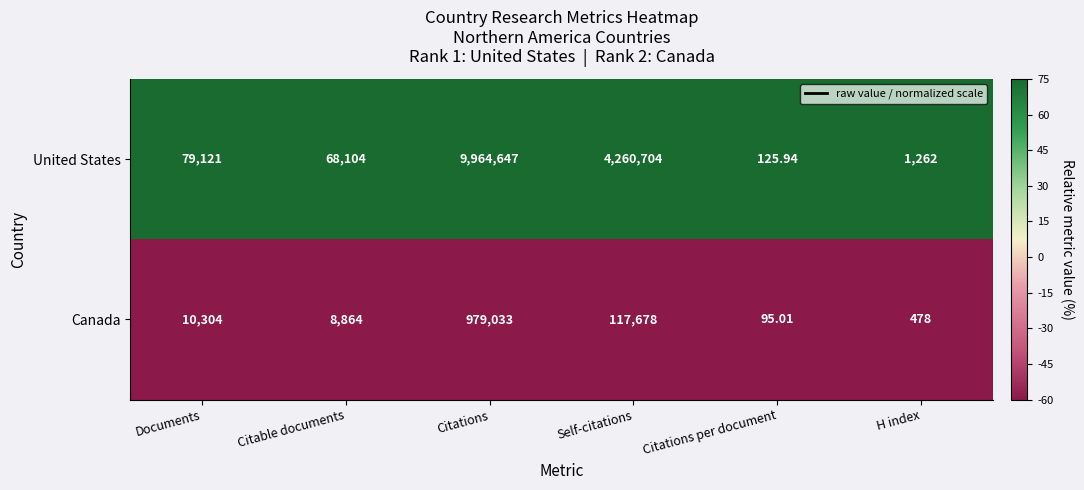

What is the total value across all series at H index?

1740.0